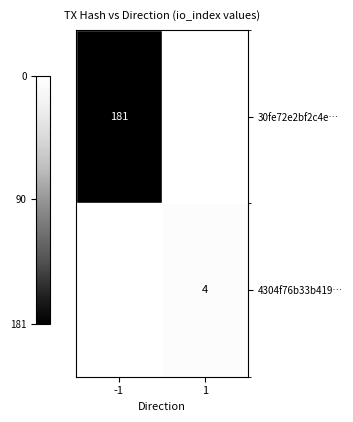

True or false: 30fe72e2bf2c4e… has a value of 280 at -1.

False